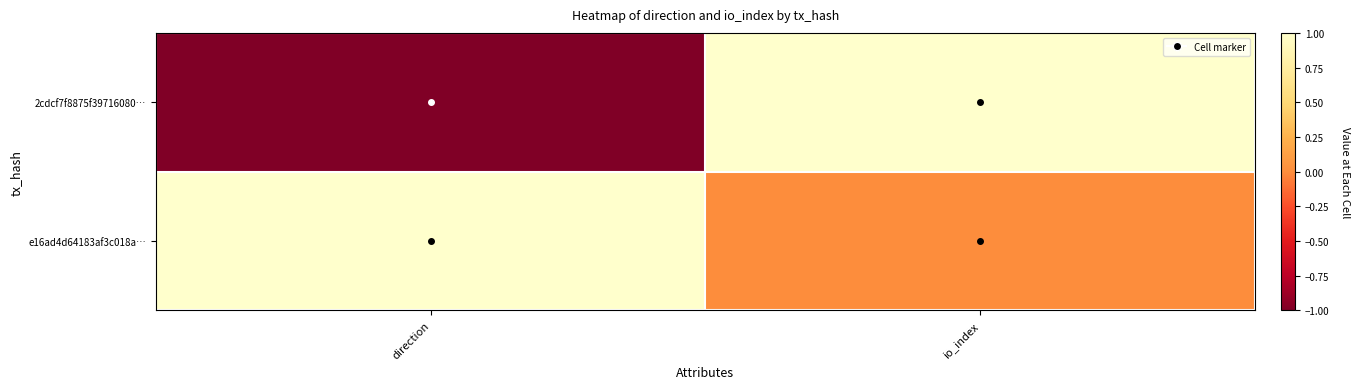

Reading left to right, what are all the values shown in this chart?

2cdcf7f8875f39716080…: direction=-1	io_index=1
e16ad4d64183af3c018a…: direction=1	io_index=0